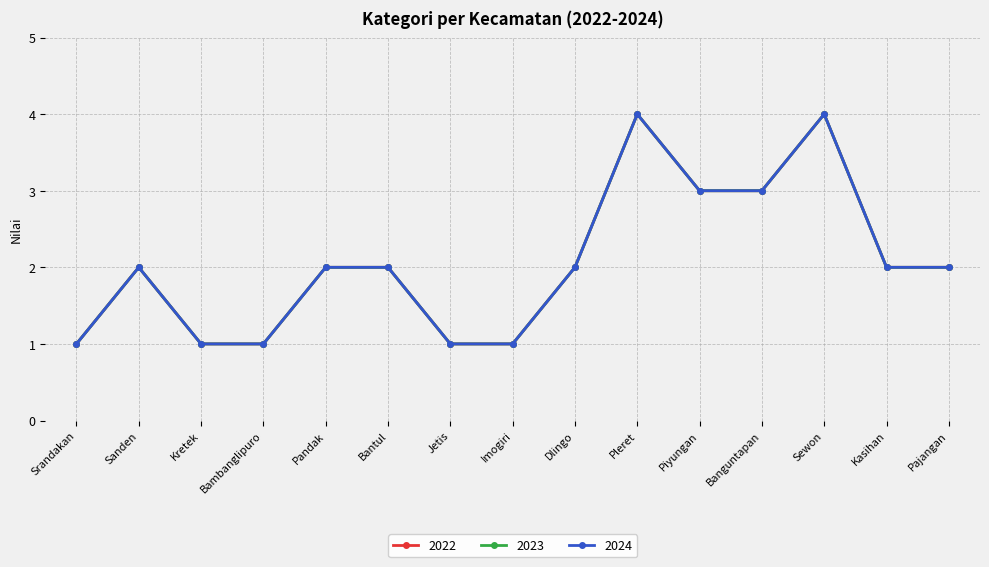

Is this an area chart (filled region under the line)?

No